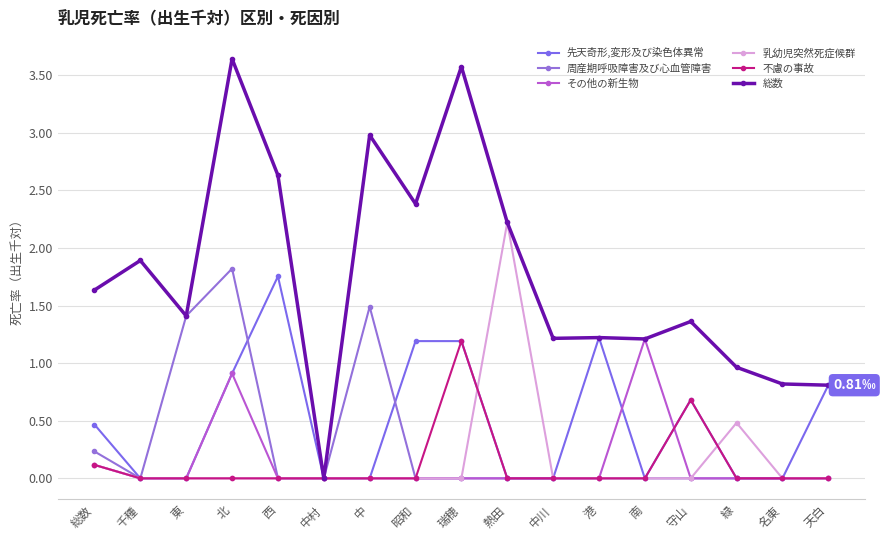

Does the chart display data point markers on the line(s)?

Yes